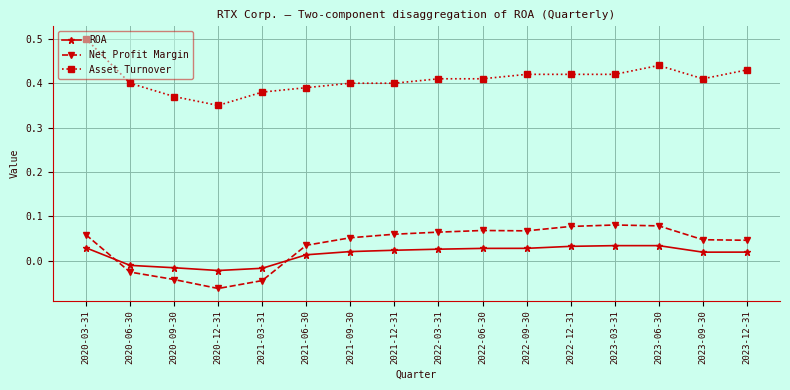

Does the chart display data point markers on the line(s)?

Yes